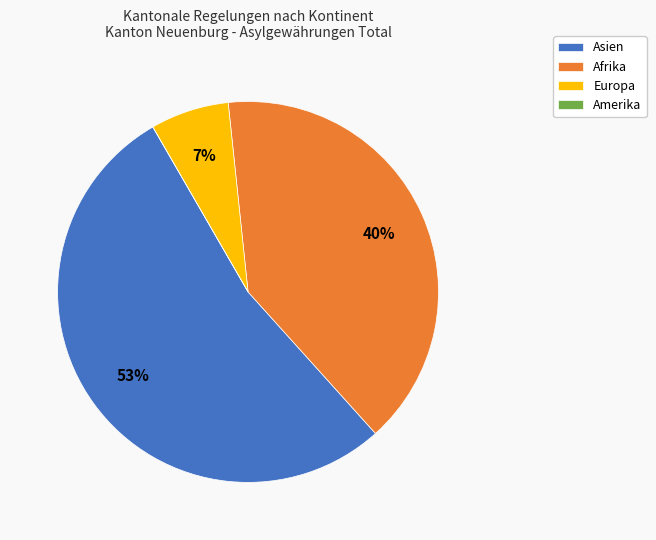

What is the largest slice in the pie chart?

Asien